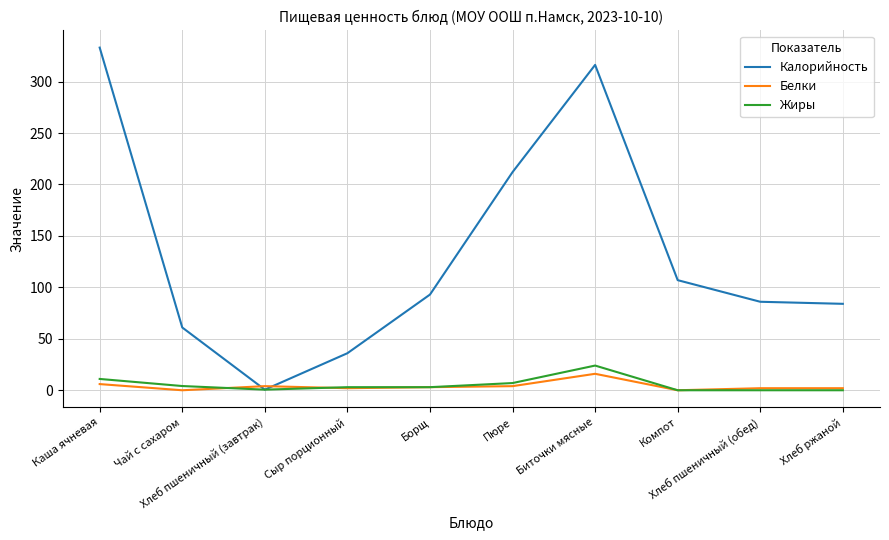

What is the difference between the highest and lowest values at Компот?

107.0